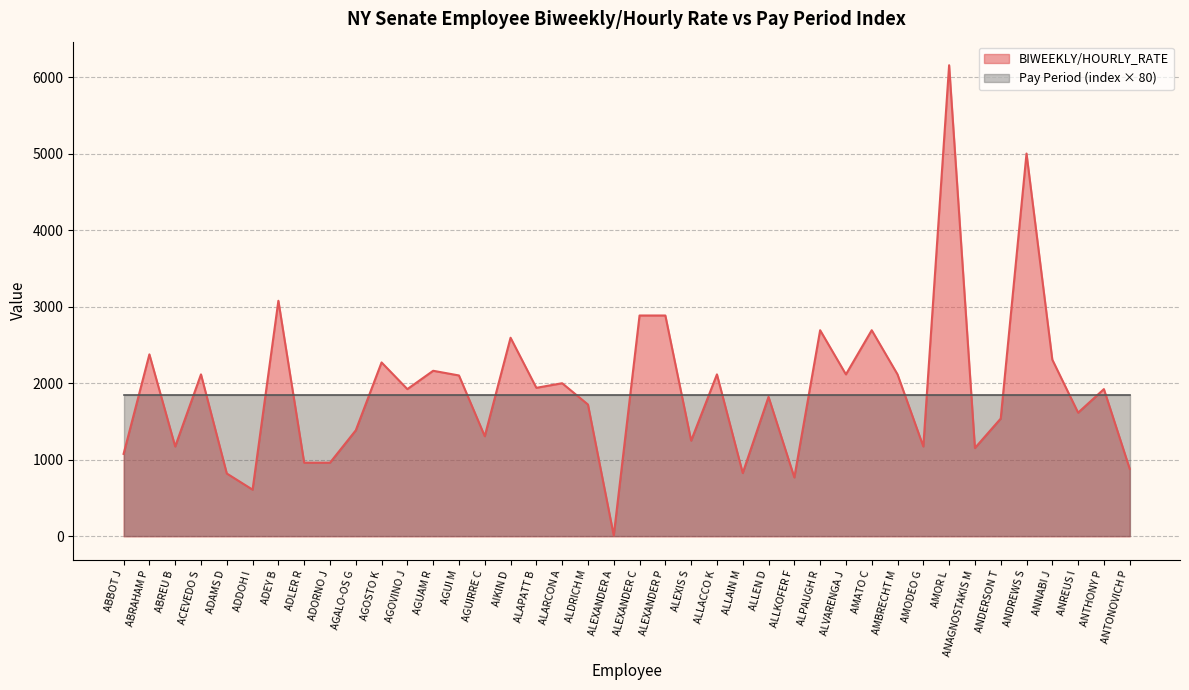

What is the ratio of the value at AMBRECHT M to the value at ADAMS D?

2.6